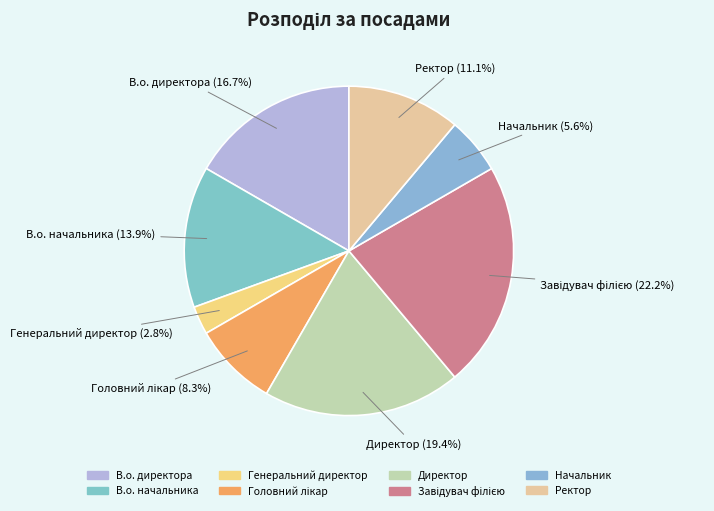

Which has a higher value, В.о. начальника or Ректор?

В.о. начальника